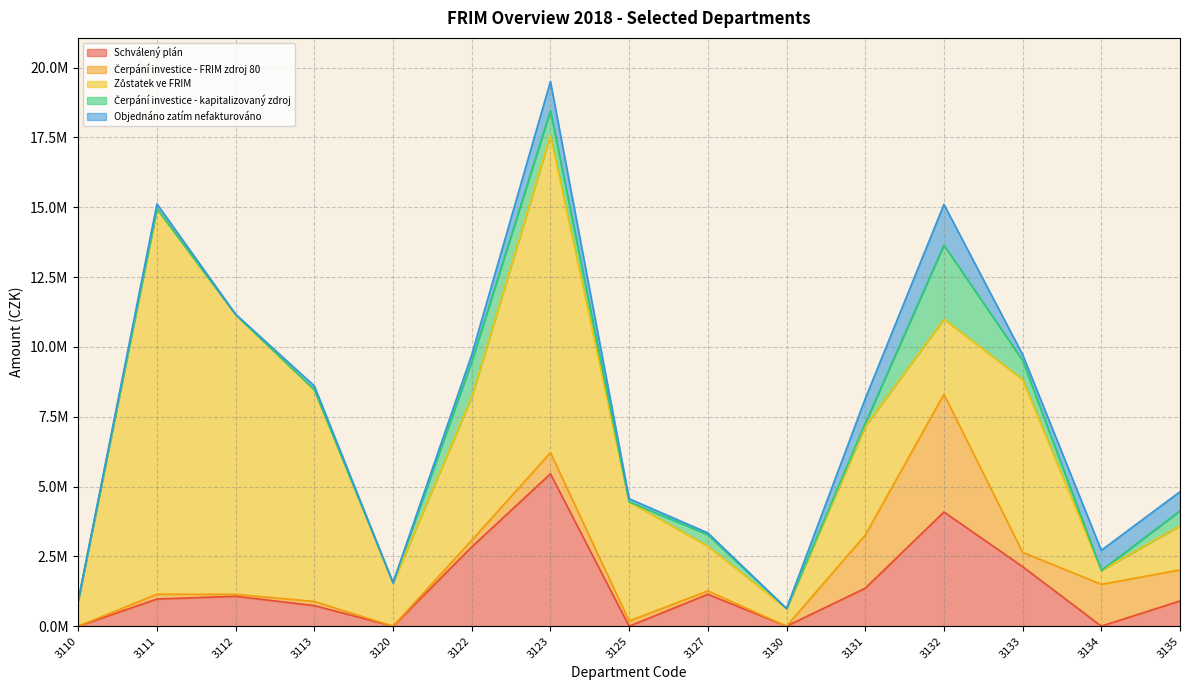

How many intersections are there between Zůstatek ve FRIM and Schválený plán?

2